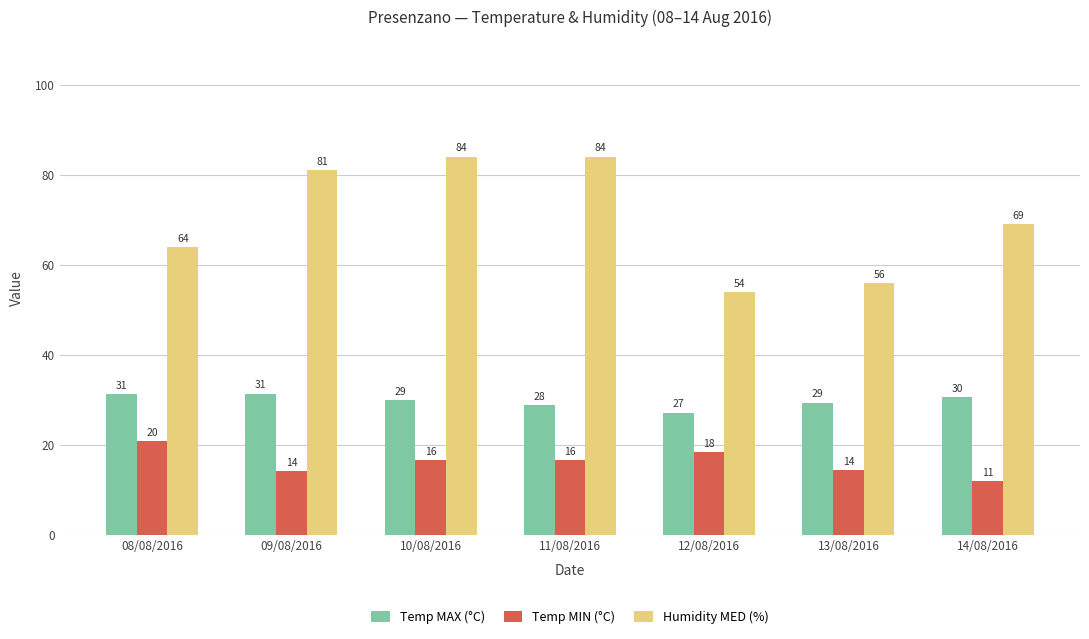

What are all the series names shown in the legend?

Temp MAX (°C), Temp MIN (°C), Humidity MED (%)